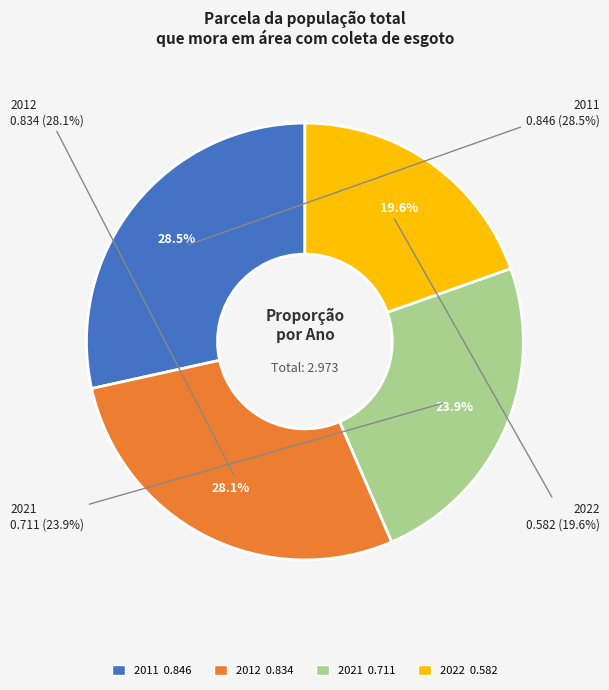

Is it true that 2022 is 30% of the pie?

False